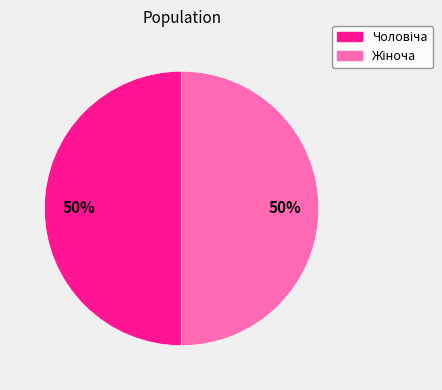

How many slices are in this pie chart?

2